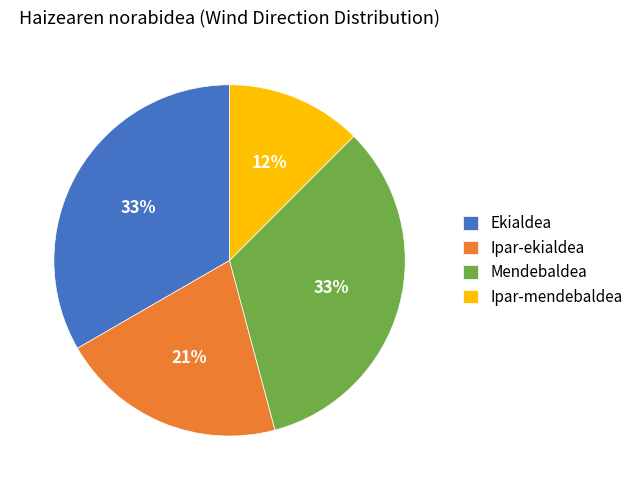

How many segments does this pie chart have?

4